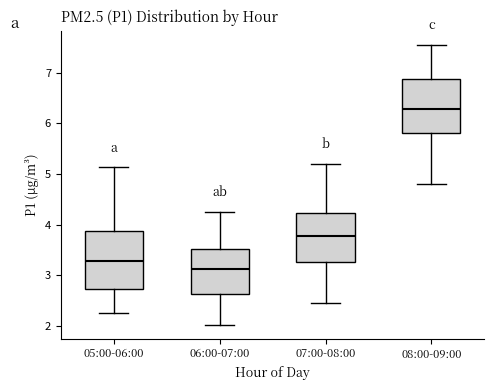

Reading left to right, transcribe this box plot: for each box, give where its median line is, the range the box spans, and where its two whiskers end, as read against the y-axis. The values are not printed on the chart, so give them approximately, as read against the axis.

05:00-06:00: median 3.3, box 2.7 to 3.9, whiskers 2.3 to 5.1
06:00-07:00: median 3.1, box 2.6 to 3.5, whiskers 2.0 to 4.3
07:00-08:00: median 3.8, box 3.3 to 4.2, whiskers 2.5 to 5.2
08:00-09:00: median 6.3, box 5.8 to 6.9, whiskers 4.8 to 7.6